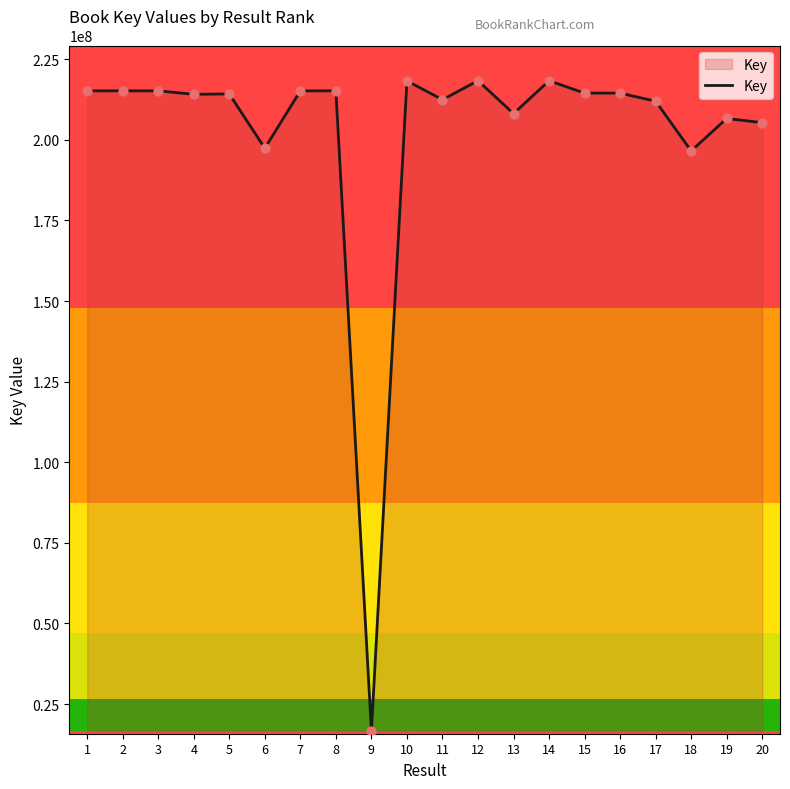

Between 18 and 20, which is larger?

20